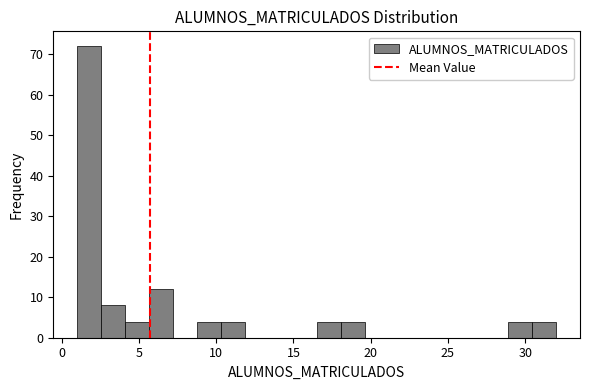

Read against the x-axis, roughly where is the centre of the tallest bar?

2.0